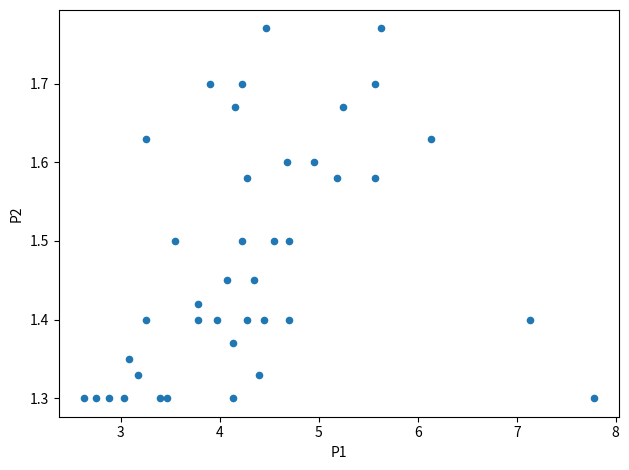

What is the range of Y values (max minus min)?

0.5